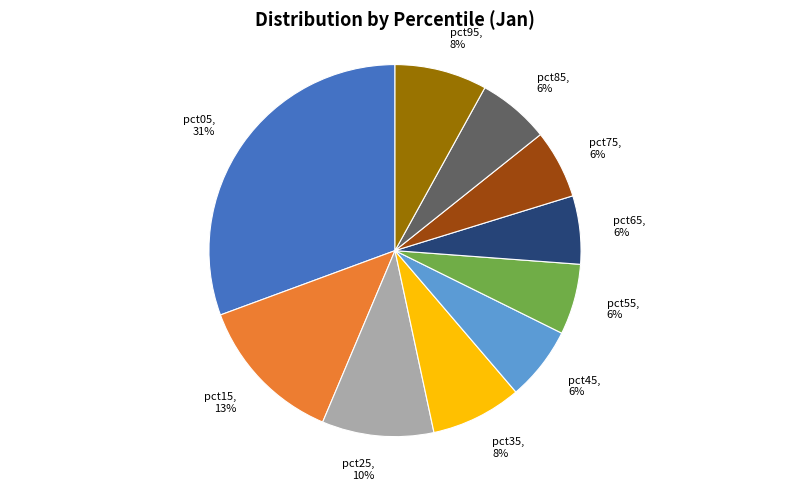

What is the ratio of the value at pct95 to the value at pct25?

0.8